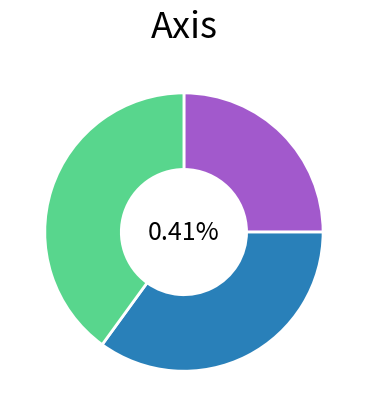

Does any single category account for the majority?

No